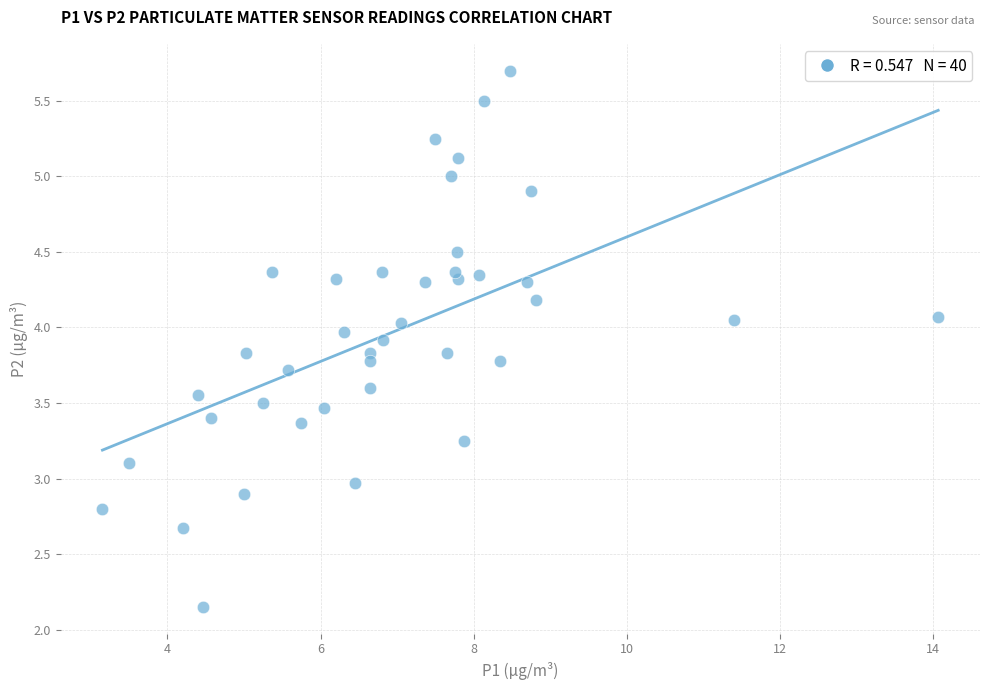

What is the range of X values (max minus min)?

10.9